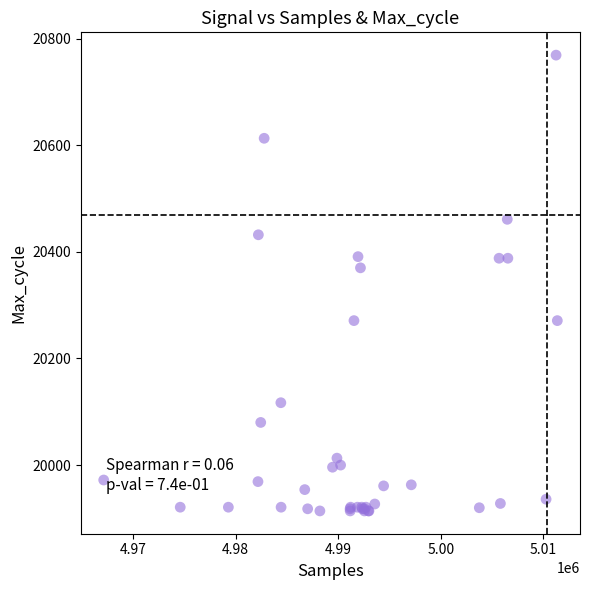

What Y value in the scatter plot is closest to 20341?

20370